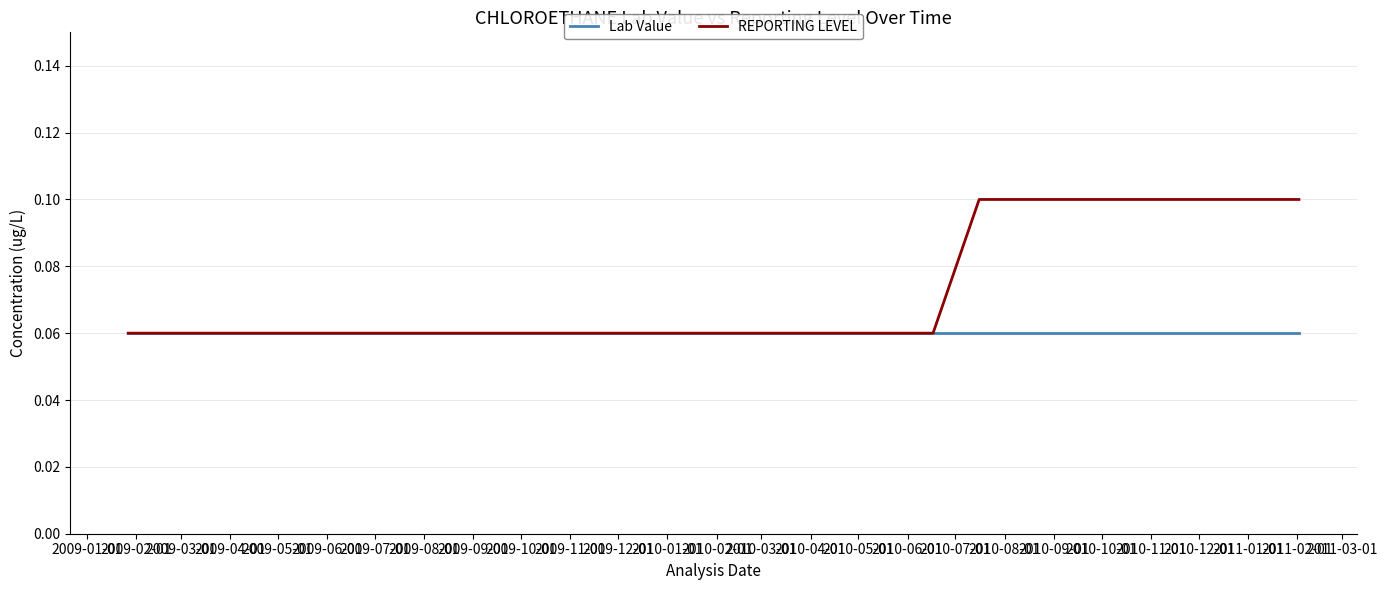

How many categories are shown in the chart?

20